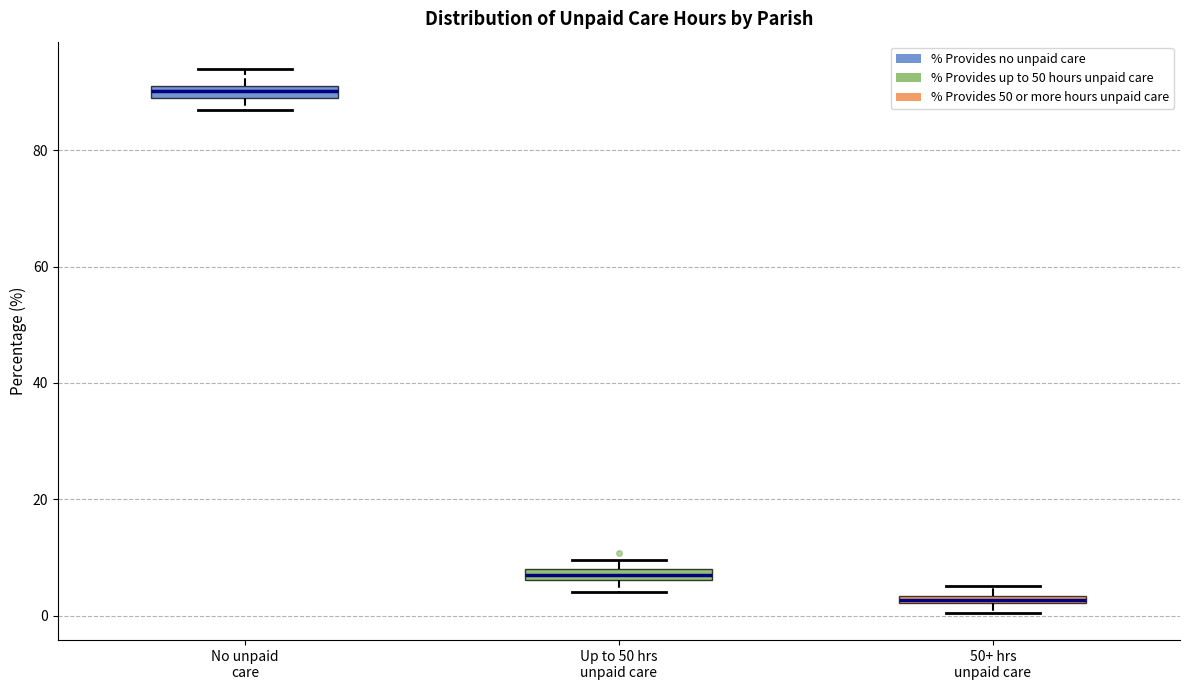

Which box's median line is the highest?

No unpaid care